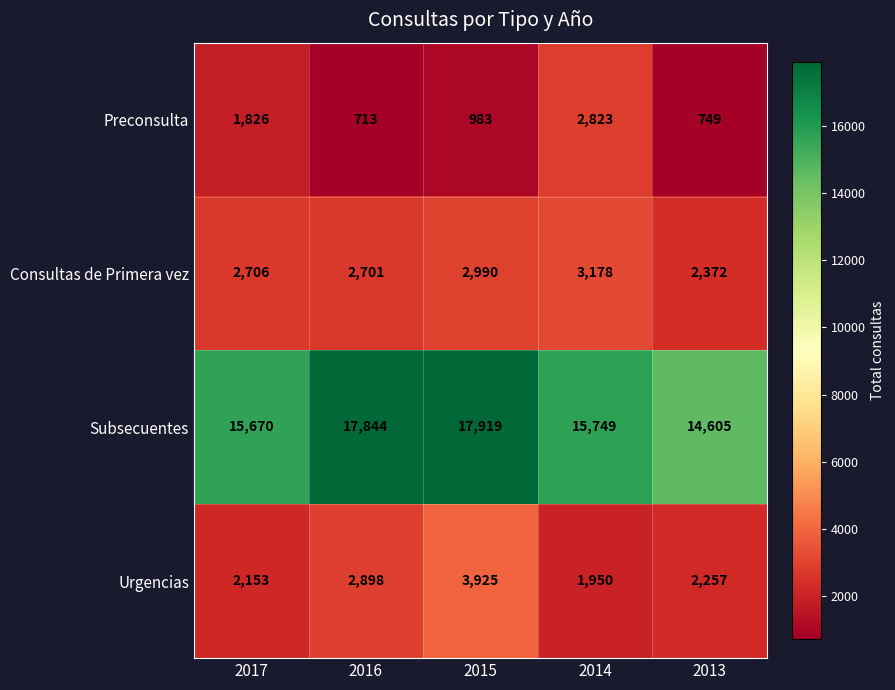

At which label is Urgencias closest to 2937?

2016